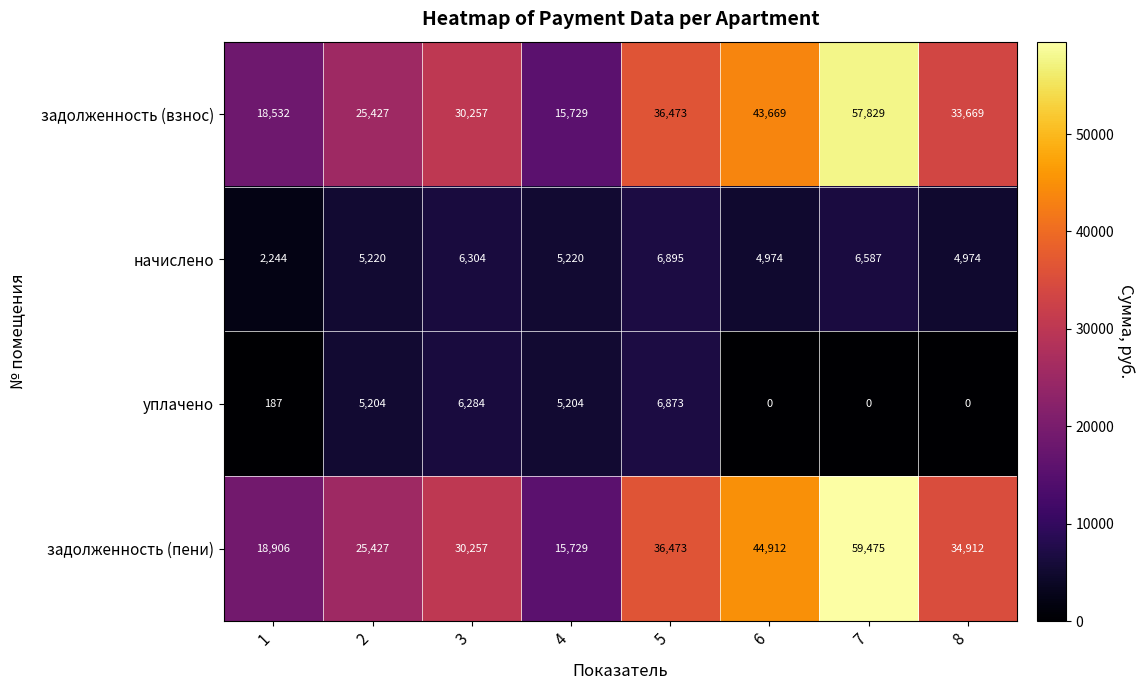

How many series are shown in this chart?

4